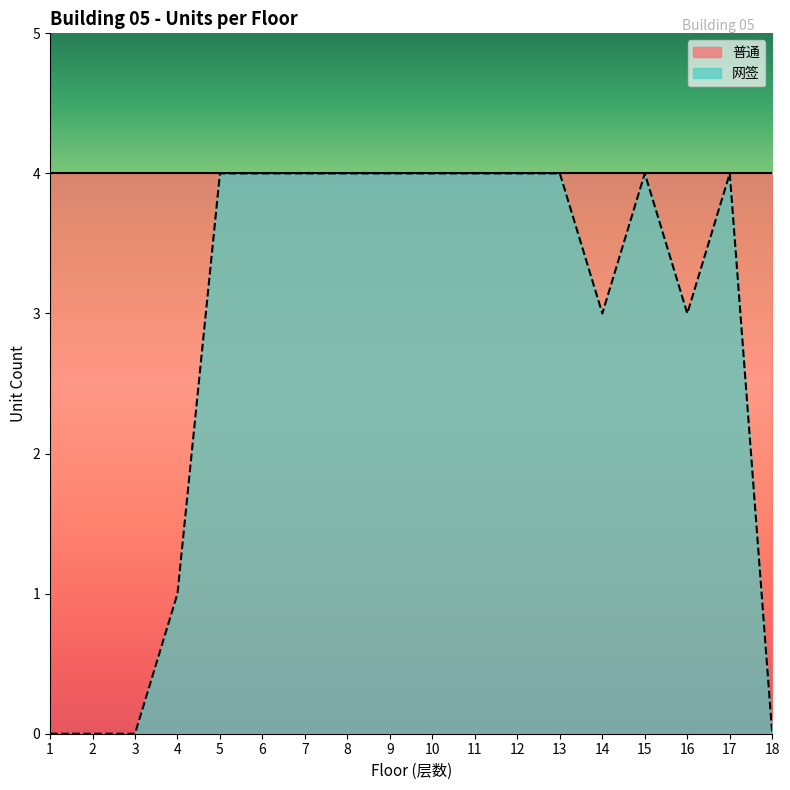

How many values are above zero?

14